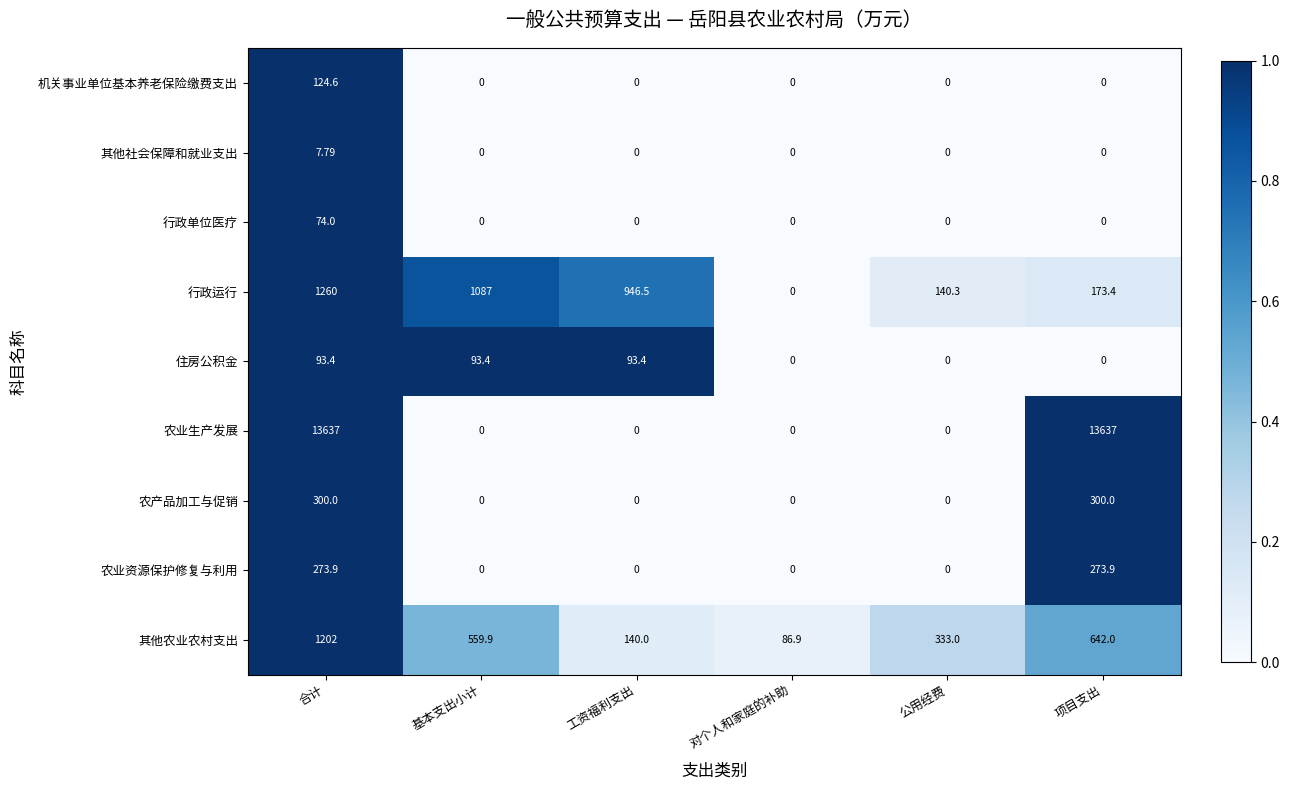

Which series has the largest range (max minus min)?

农业生产发展